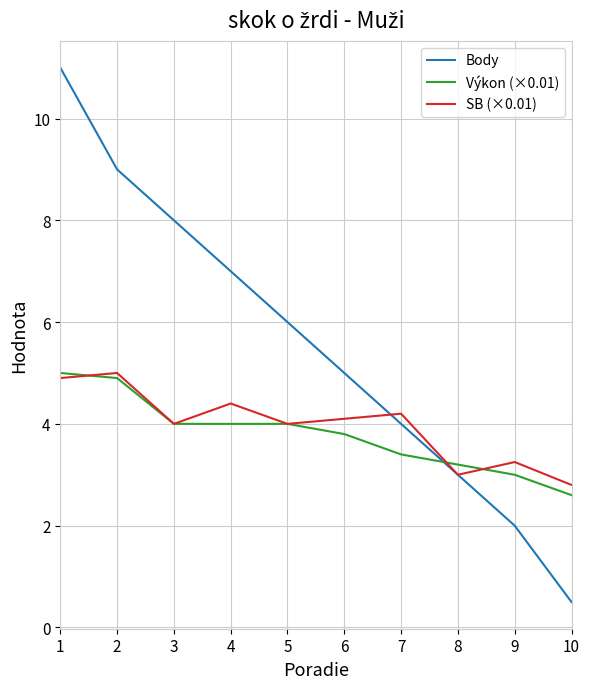

True or false: the data has more than 2 interior local peaks.

False